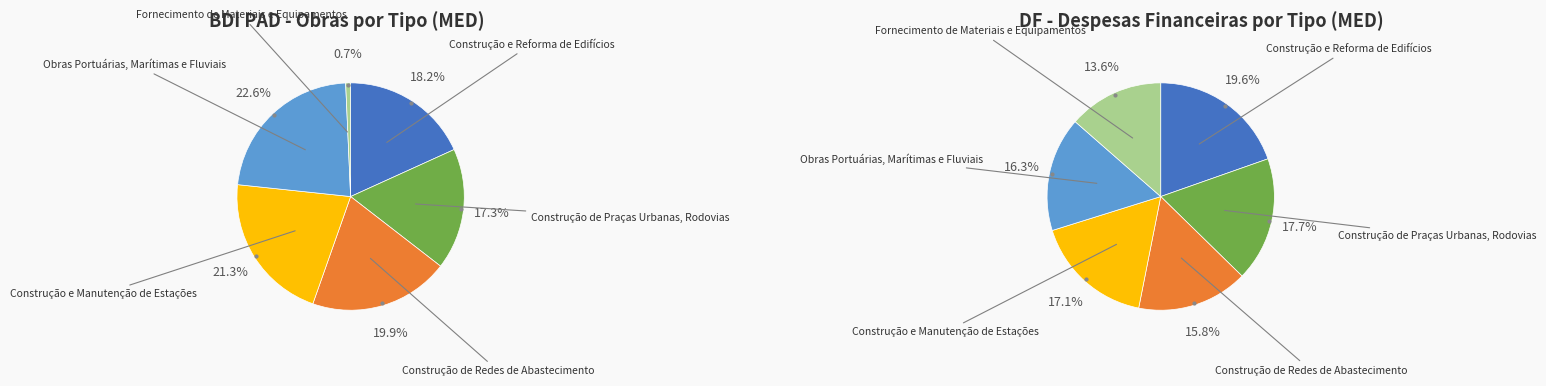

To the nearest percent, what is the combined percentage of Construção e Manutenção de Estações and Construção e Reforma de Edifícios?

39%